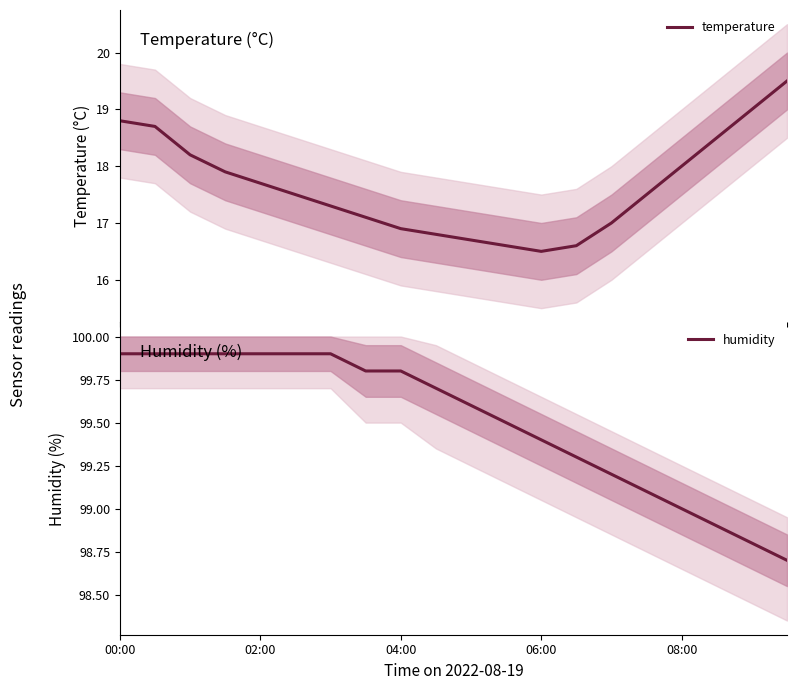

What is the total value across all series at 11?

116.1